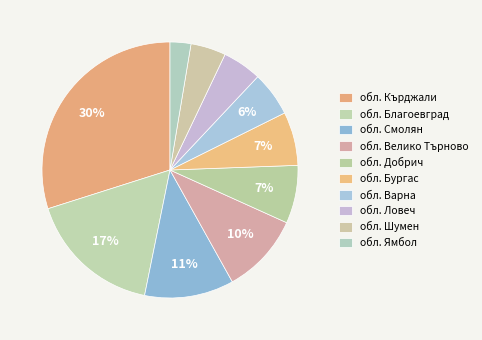

Is обл. Шумен the majority of the pie?

No